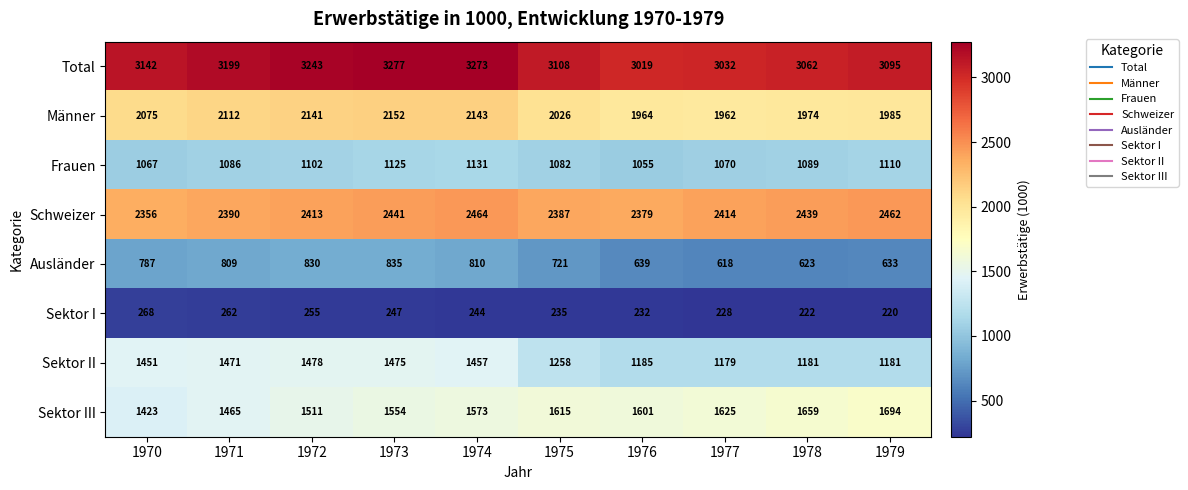

Which series has the largest range (max minus min)?

Sektor II